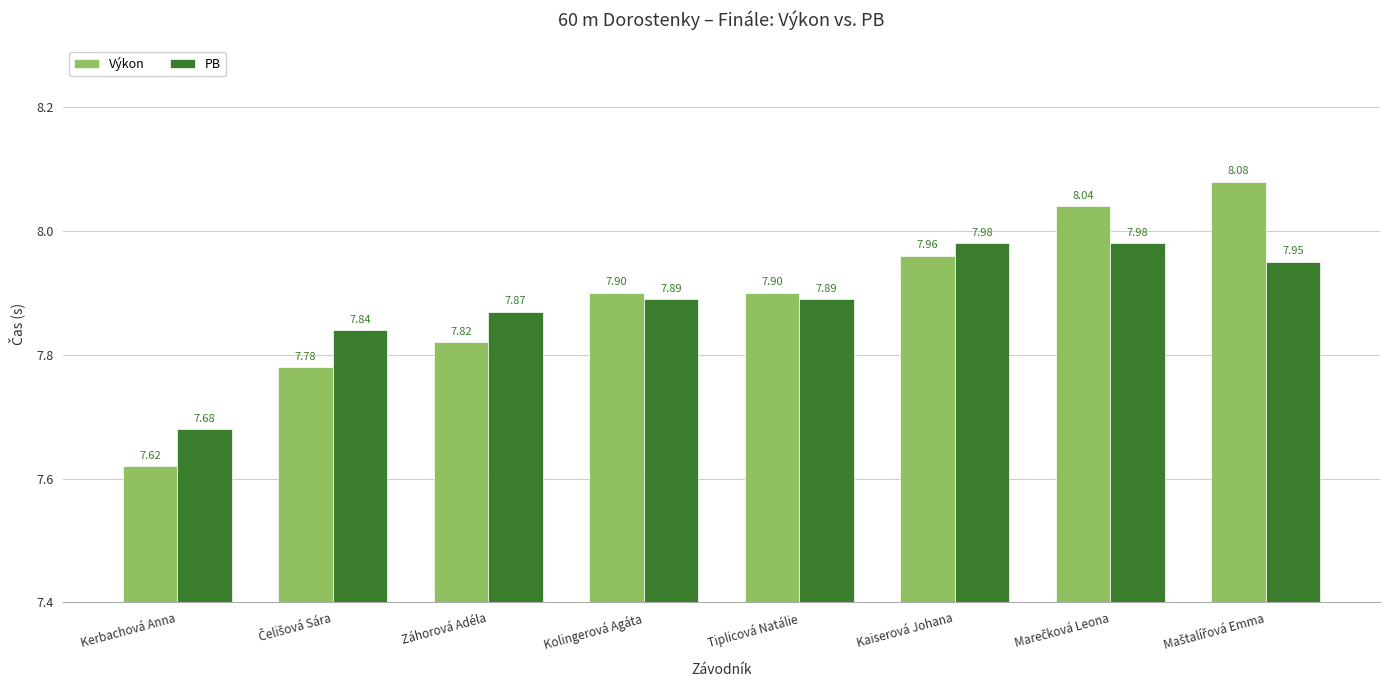

What is the difference between the second highest and minimum values in the PB series?

0.3